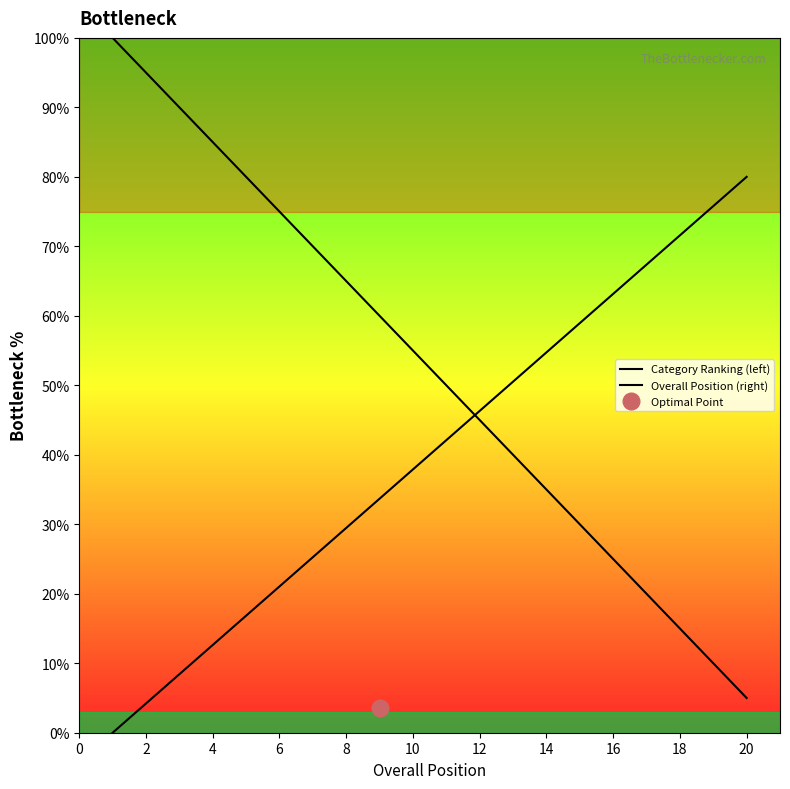

At which label is Overall Position (right) closest to 40?

20